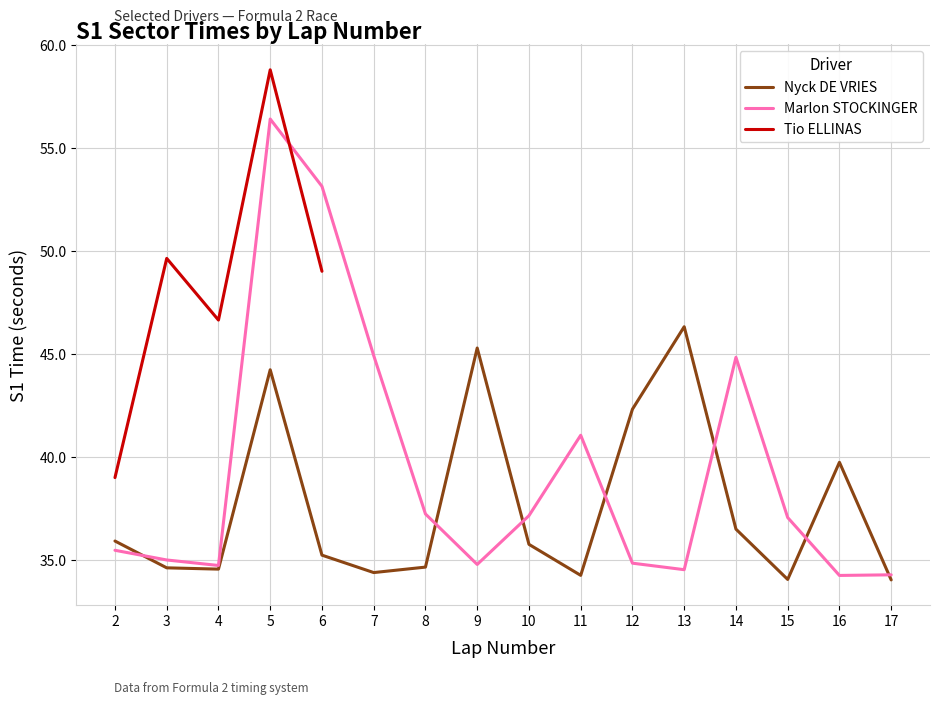

What is the average value of the Nyck DE VRIES series?

37.6